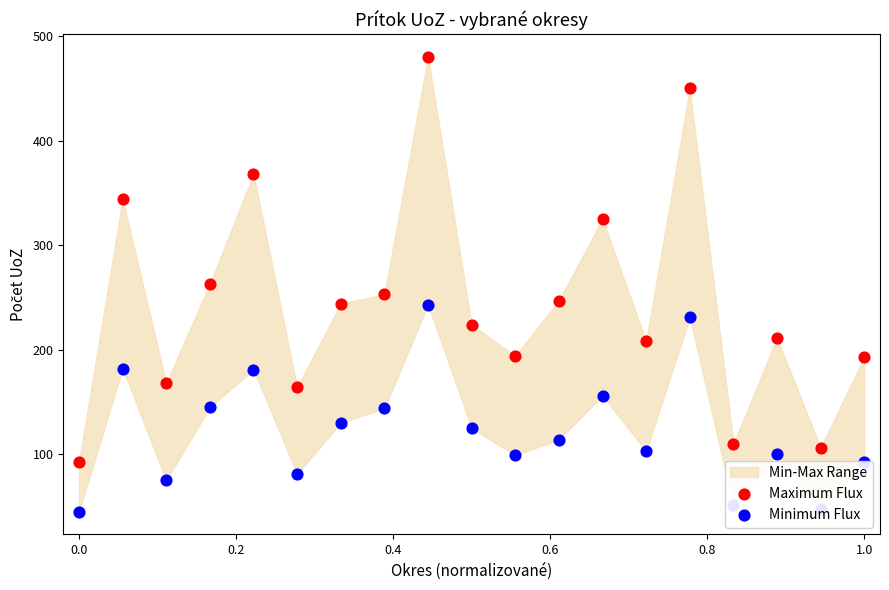

Which series contains the lowest Y value?

Minimum Flux